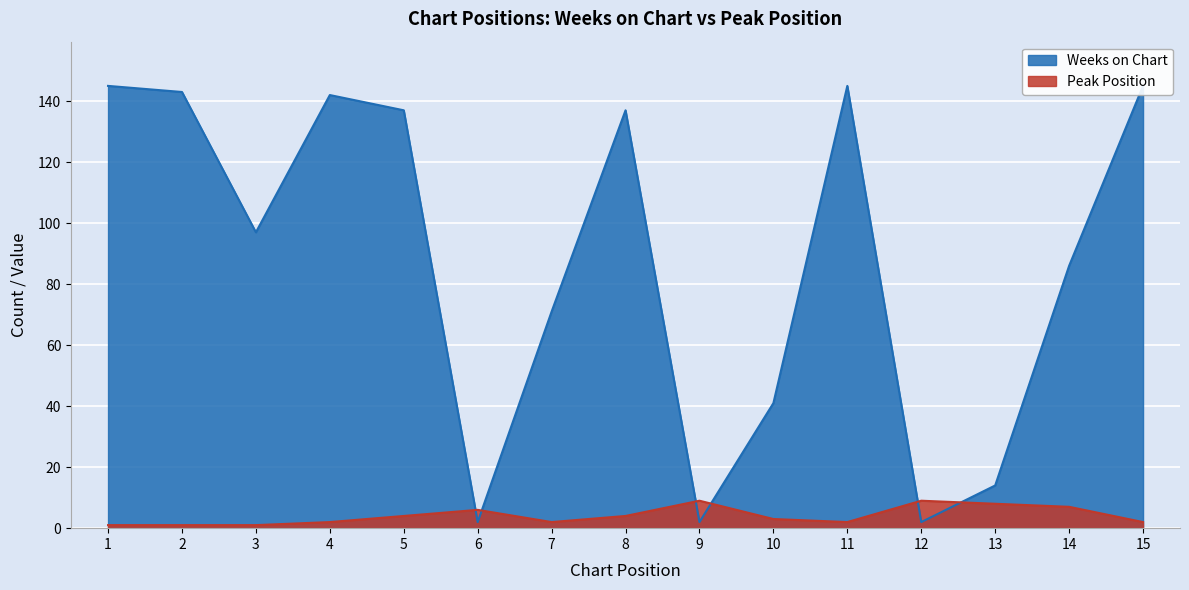

List the series in order of their overall mean, lowest first.

Peak Position, Weeks on Chart